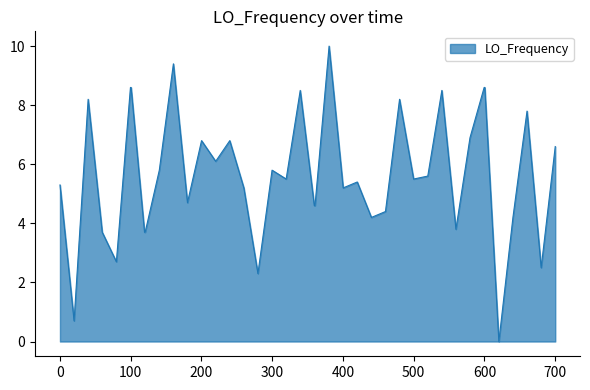

What is the difference between the maximum and minimum values?

10.0